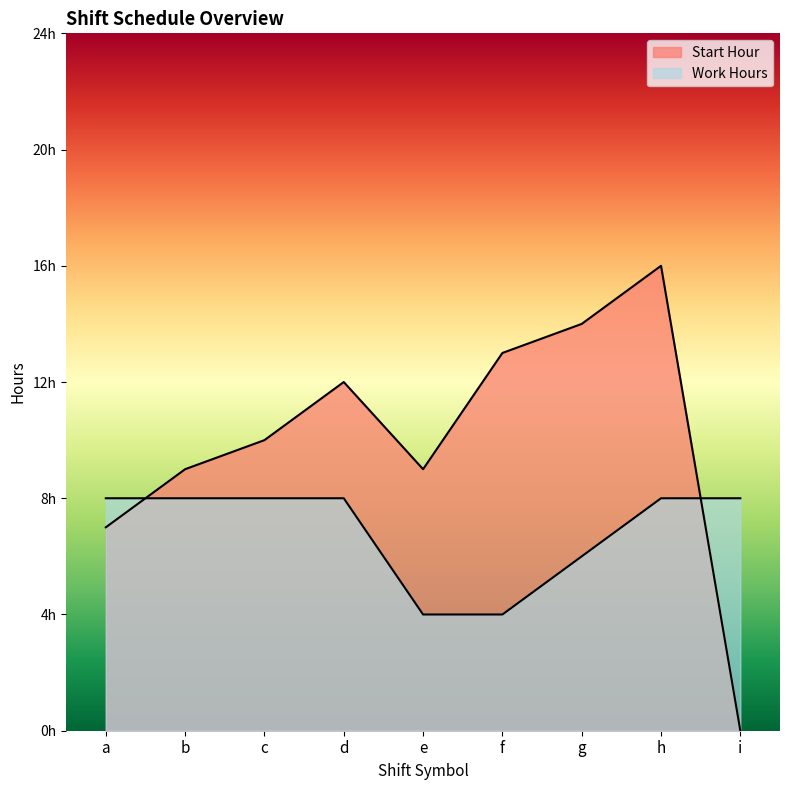

What is the sum of all Work Hours values?

62.0